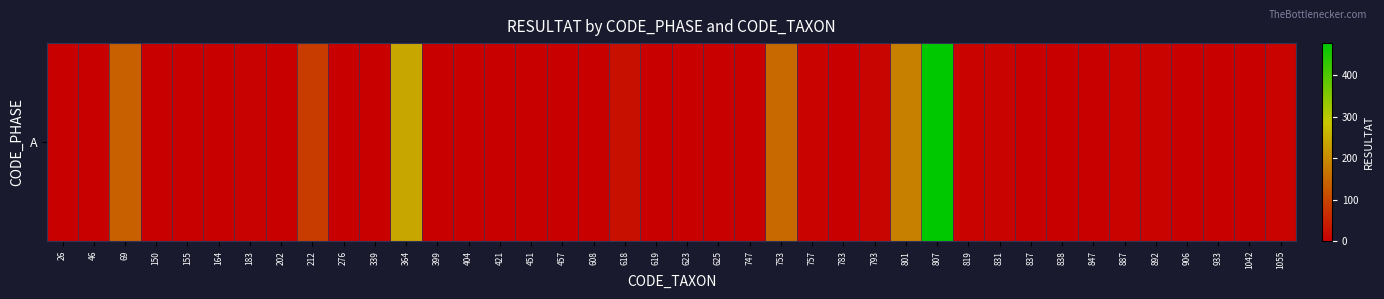

The chart shows a value of 8 at 793. True or false?

True